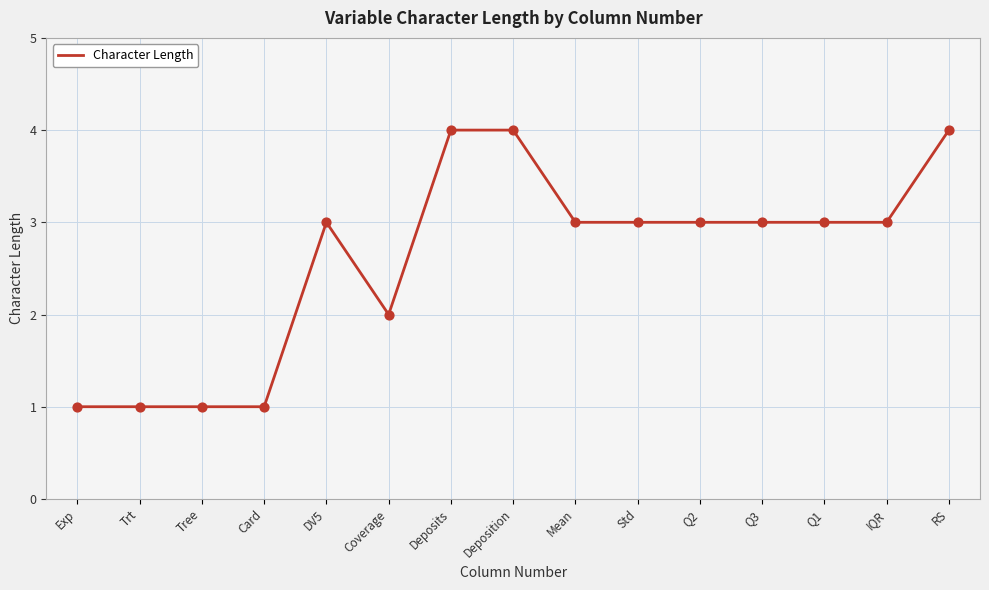

What is the change in value from Card to RS?

+3